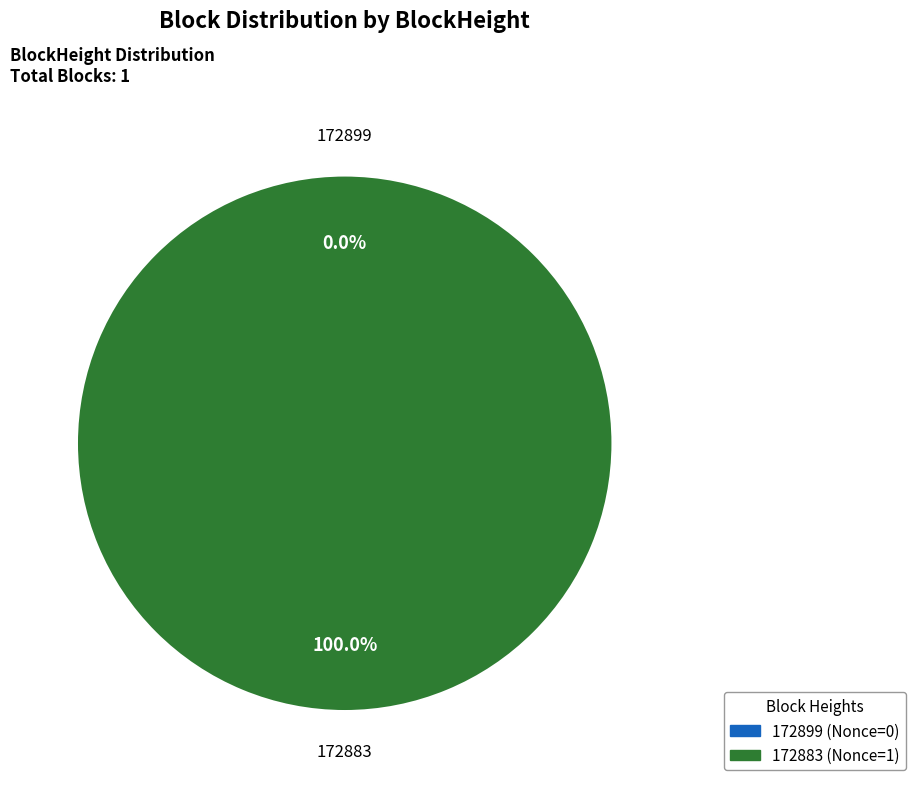

Does 172883 account for over 50% of the chart?

Yes